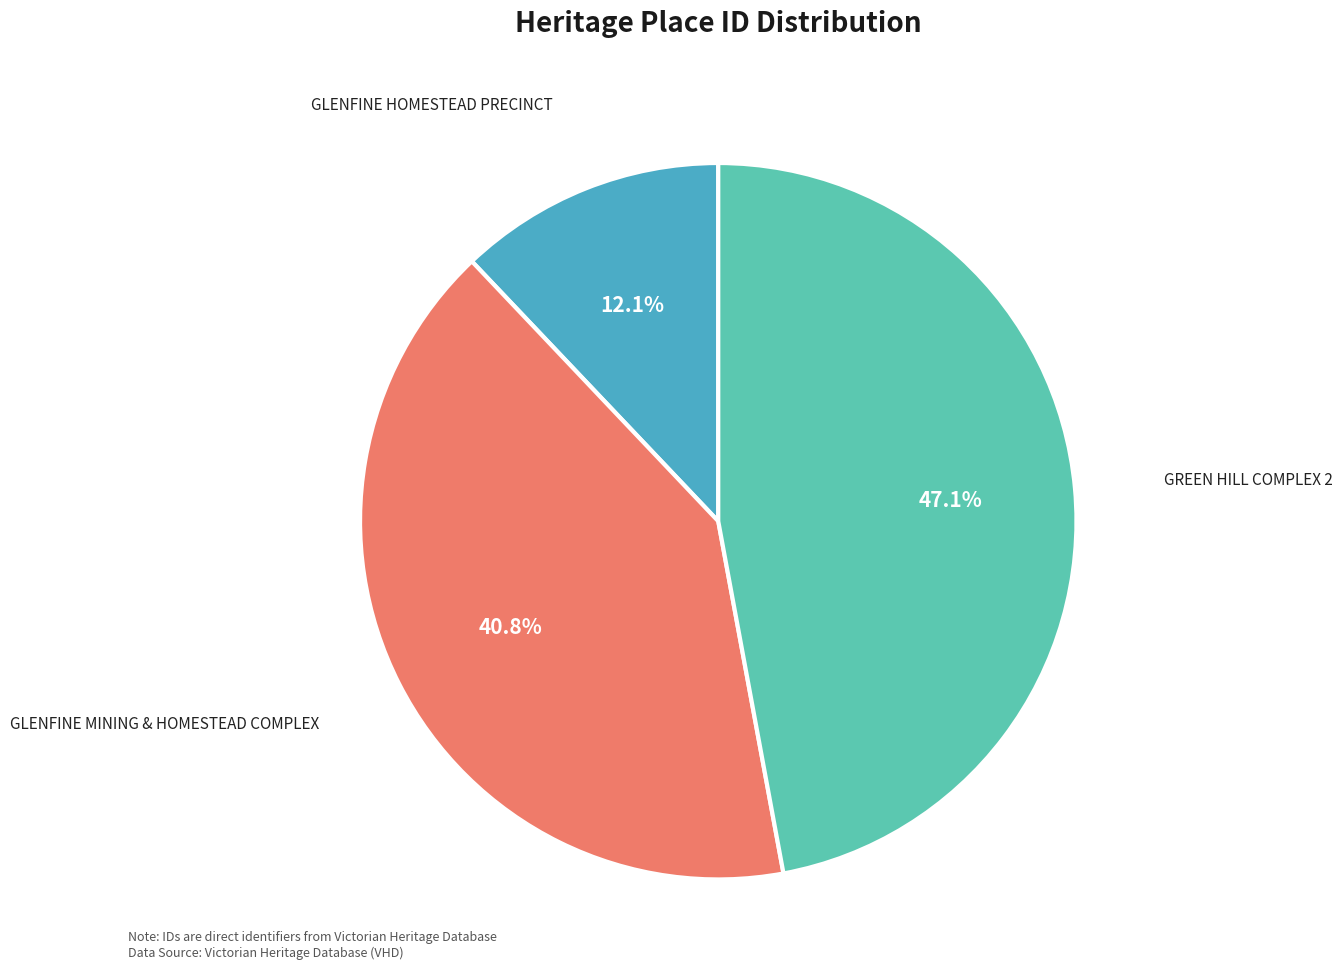

Which category has the smallest portion of the pie?

GLENFINE HOMESTEAD PRECINCT